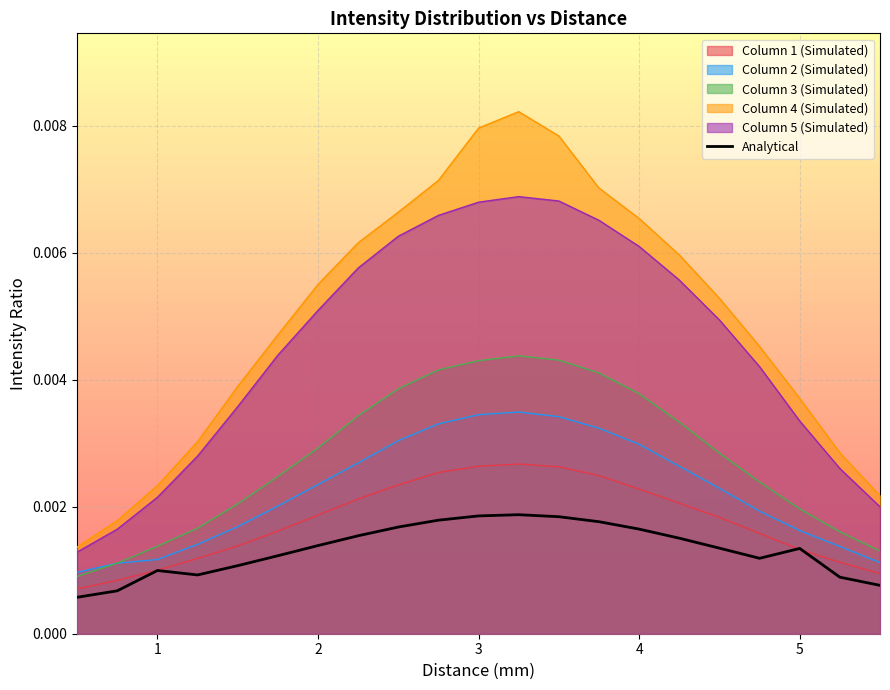

How many lines are shown in the chart?

6